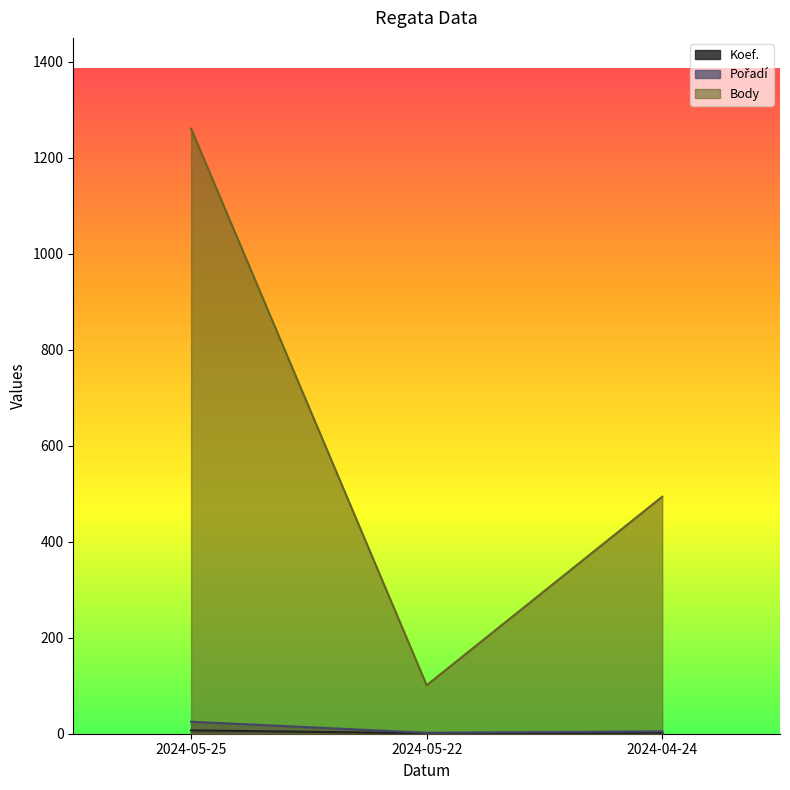

True or false: Body has a value of 2155 at 2024-05-25.

False